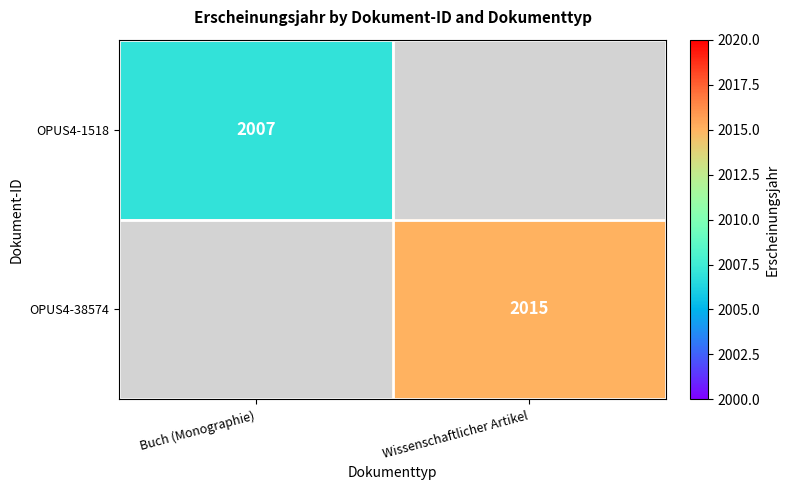

How many categories are shown in the chart?

2